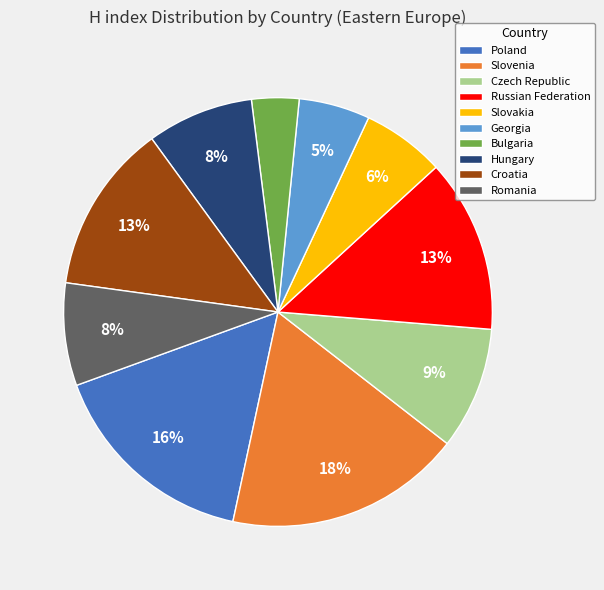

To the nearest percent, what portion does Romania represent?

8%